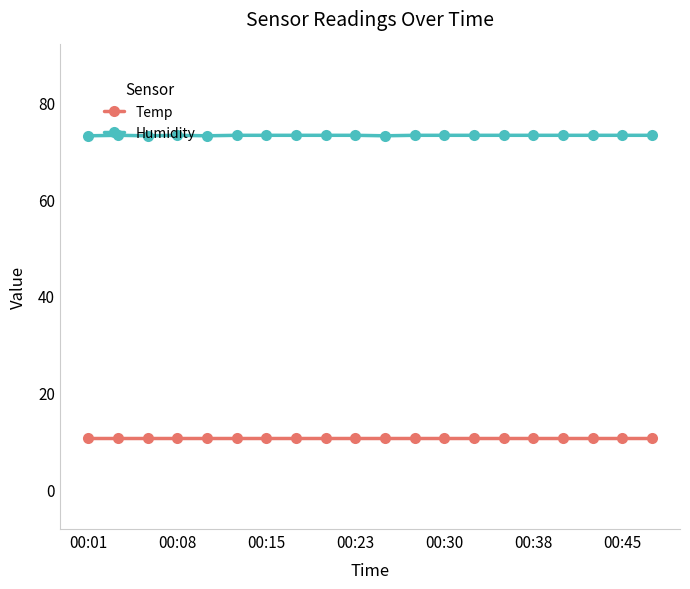

True or false: Temp and Humidity cross at least once.

False